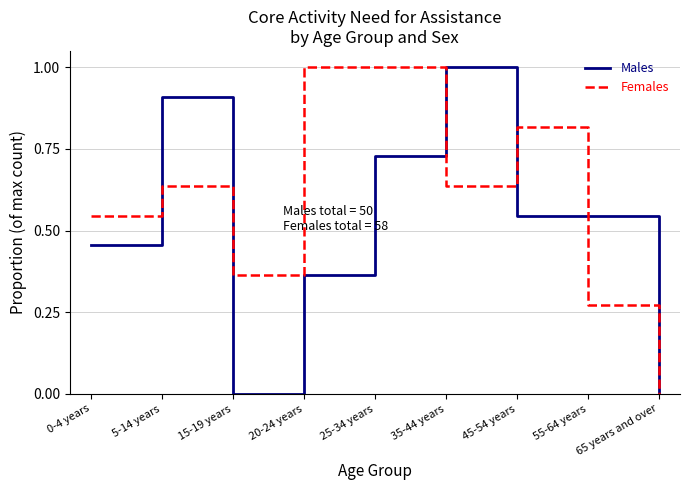

What position from the right is 35-44 years?

4